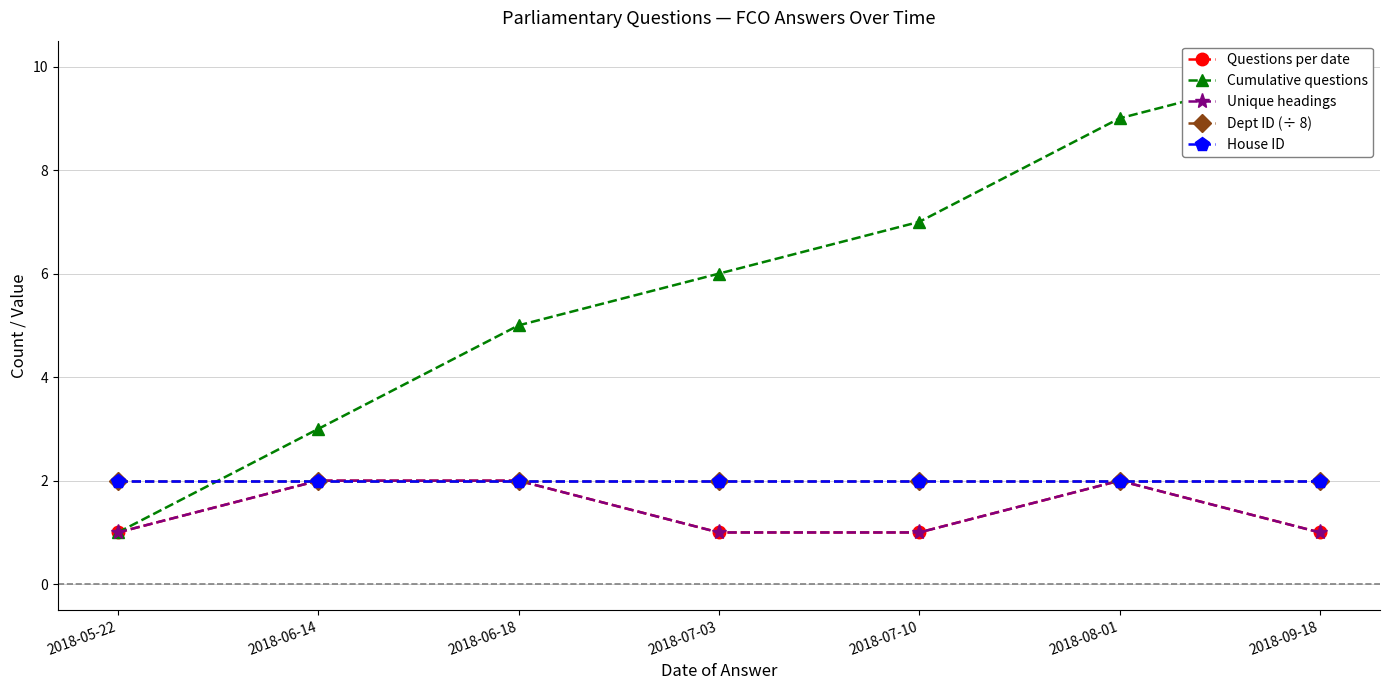

Is the value of House ID at 2018-08-01 greater than the value of Dept ID (÷ 8) at 2018-06-14?

No